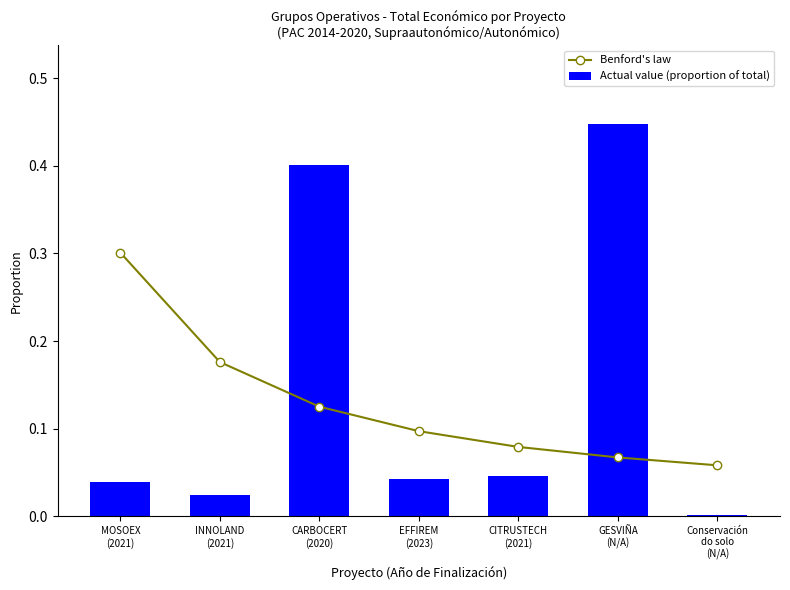

Is the value of Benford's law at MOSOEX
(2021) greater than the value of Actual value (proportion of total) at EFFIREM
(2023)?

Yes